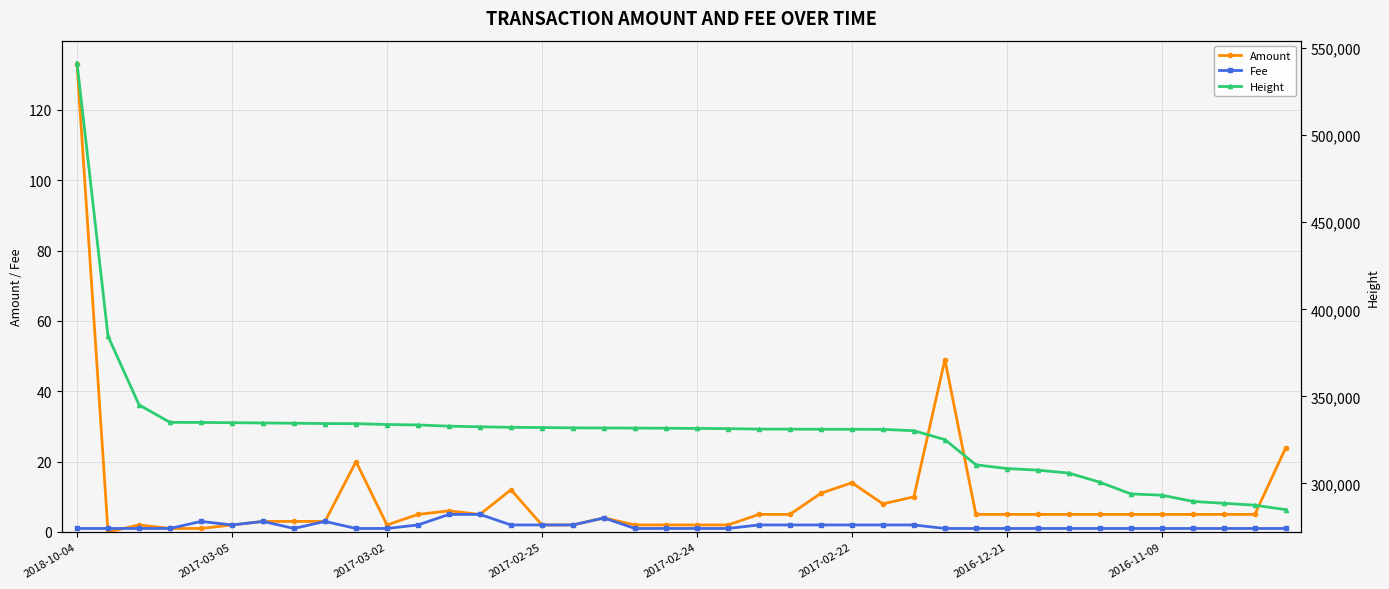

What is the sum of all Fee values?

68.0